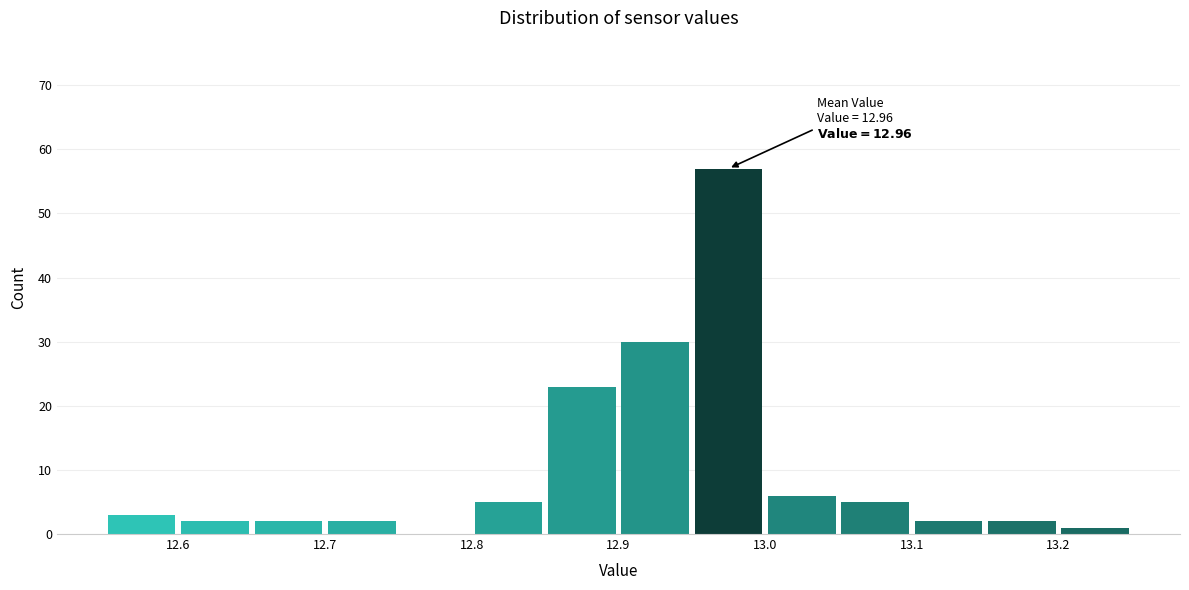

Over which range of the x-axis is the bar tallest?

12.95 to 13.00